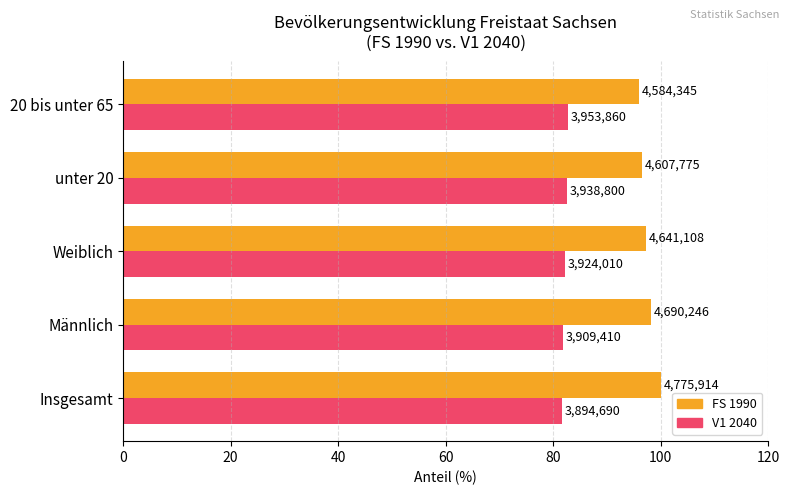

What are all the series names shown in the legend?

FS 1990, V1 2040